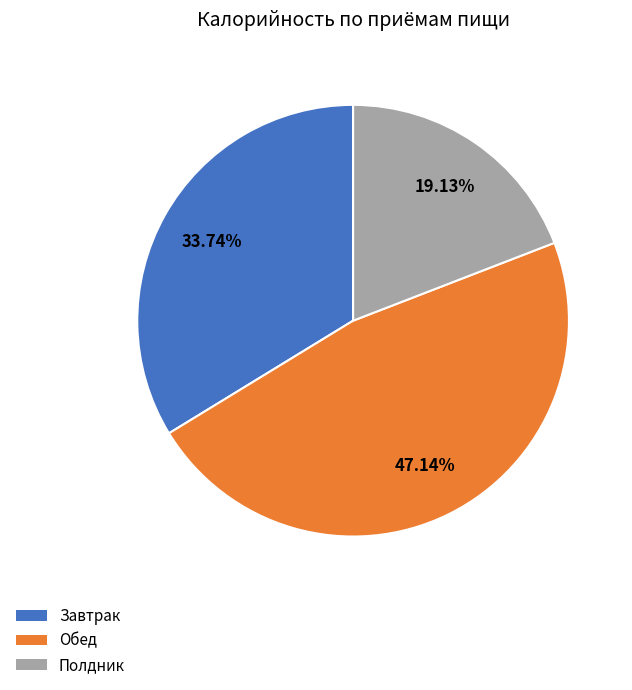

To the nearest percent, what portion does Завтрак represent?

34%